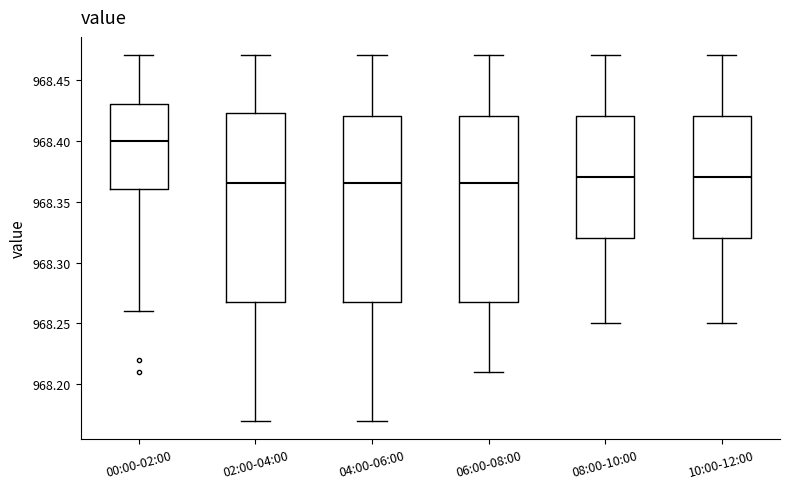

Reading left to right, transcribe this box plot: for each box, give where its median line is, the range the box spans, and where its two whiskers end, as read against the y-axis. The values are not printed on the chart, so give them approximately, as read against the axis.

00:00-02:00: median 968.400, box 968.360 to 968.430, whiskers 968.260 to 968.470
02:00-04:00: median 968.365, box 968.270 to 968.425, whiskers 968.170 to 968.470
04:00-06:00: median 968.365, box 968.270 to 968.420, whiskers 968.170 to 968.470
06:00-08:00: median 968.365, box 968.270 to 968.420, whiskers 968.210 to 968.470
08:00-10:00: median 968.370, box 968.320 to 968.420, whiskers 968.250 to 968.470
10:00-12:00: median 968.370, box 968.320 to 968.420, whiskers 968.250 to 968.470